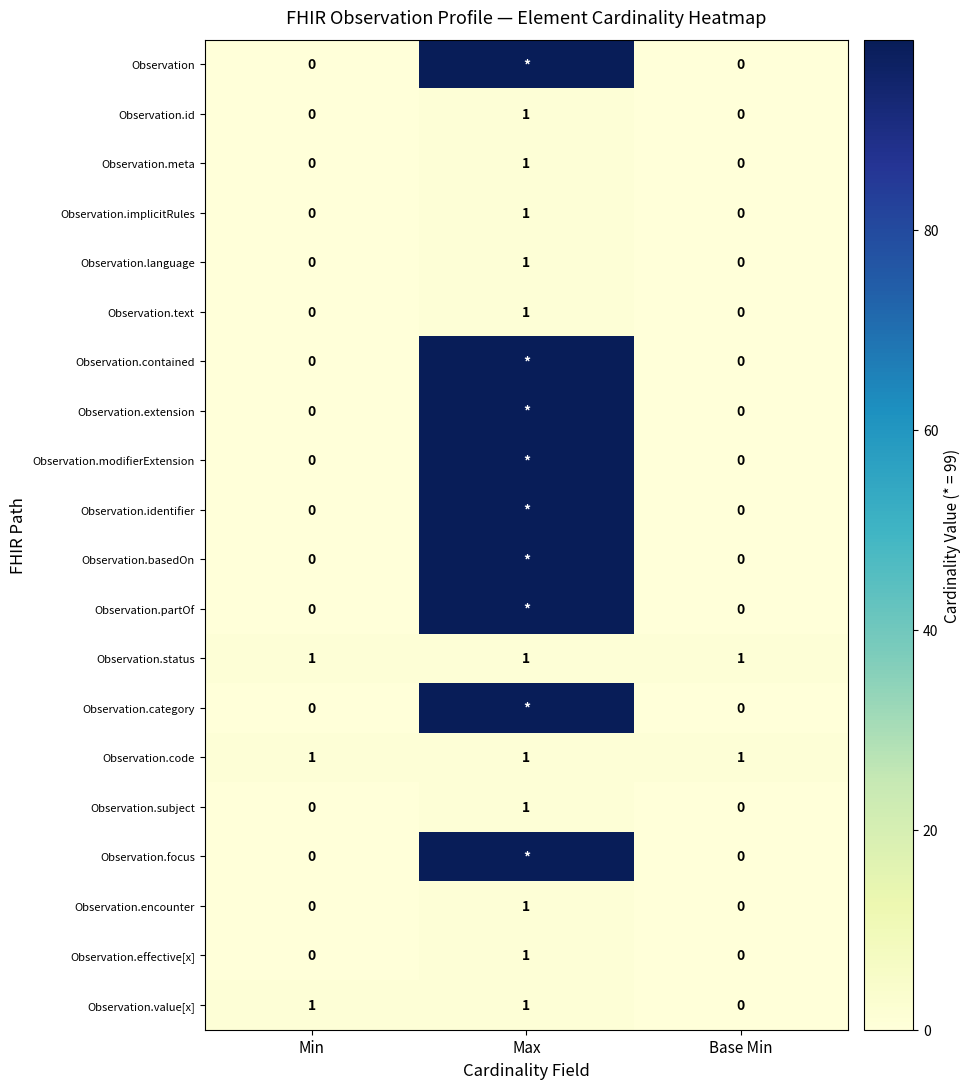

Between Min and Base Min, which series saw the biggest shift?

Observation.value[x]